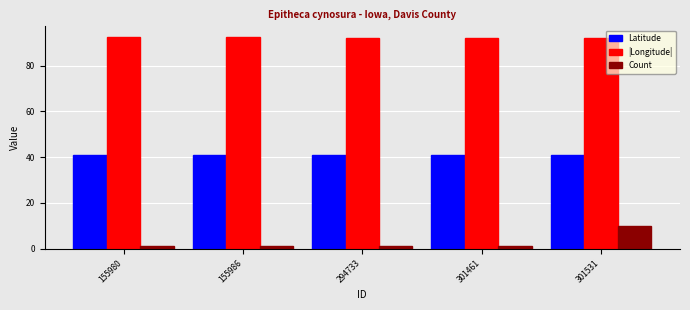

How many distinct data groups are displayed?

3